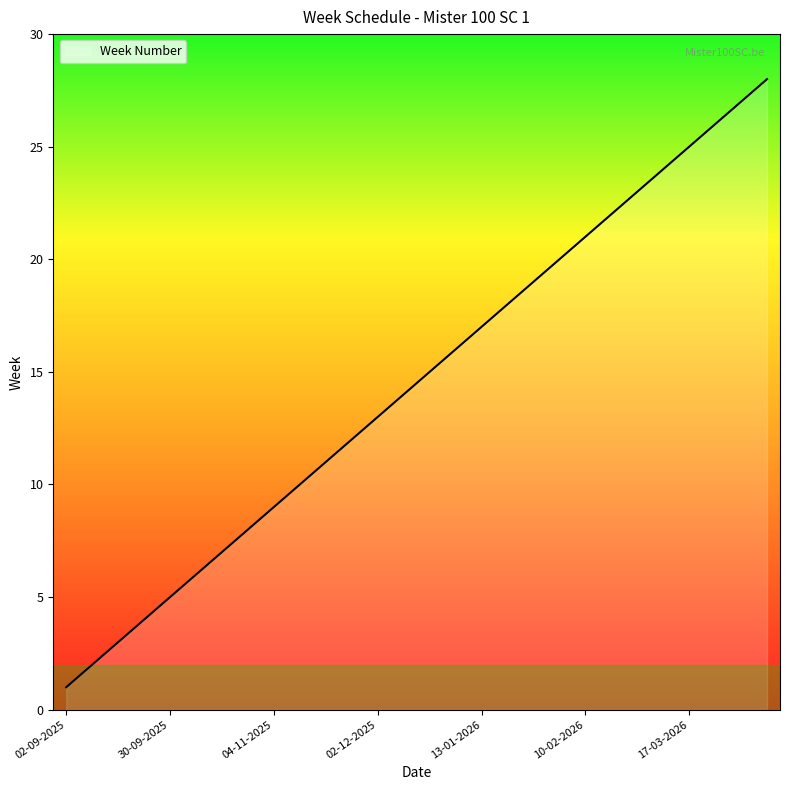

What is the difference between the maximum and minimum values?

27